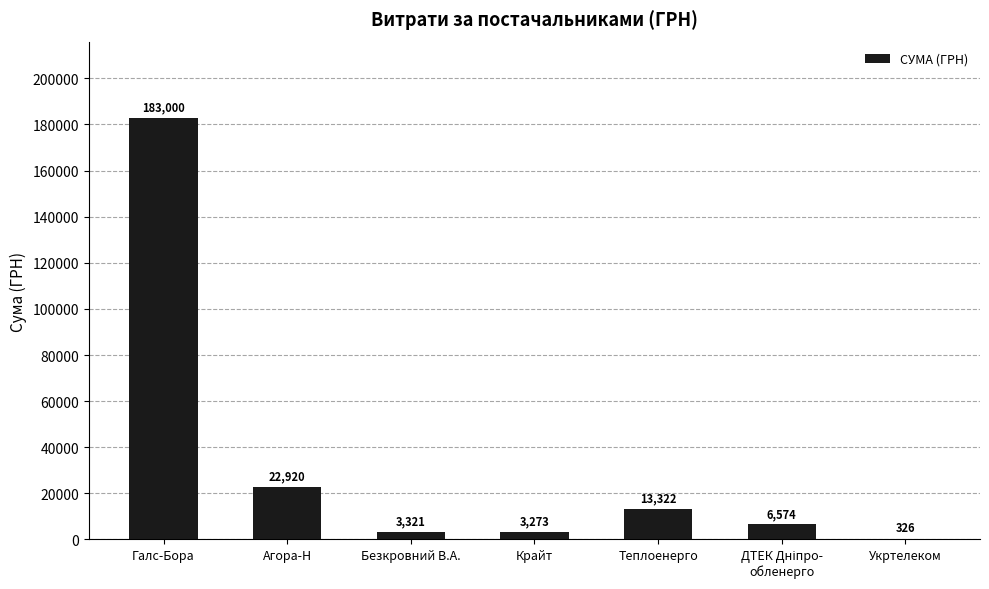

The value at Теплоенерго is 5177.1. True or false?

False